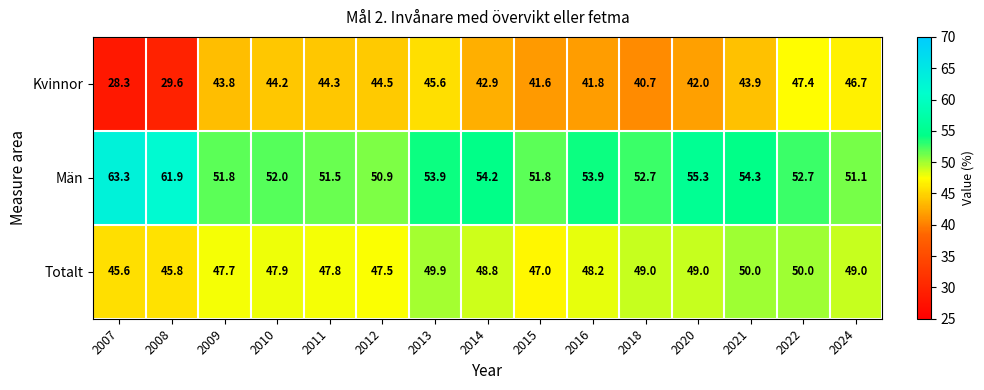

List the series in order of their overall mean, highest first.

Män, Totalt, Kvinnor